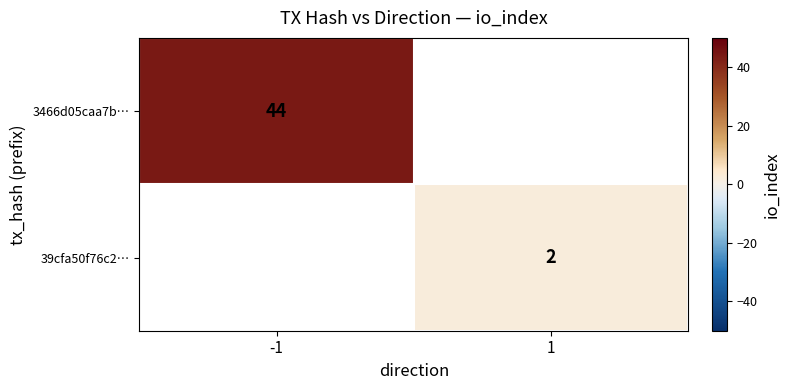

At which category does the chart reach its minimum across all series?

1